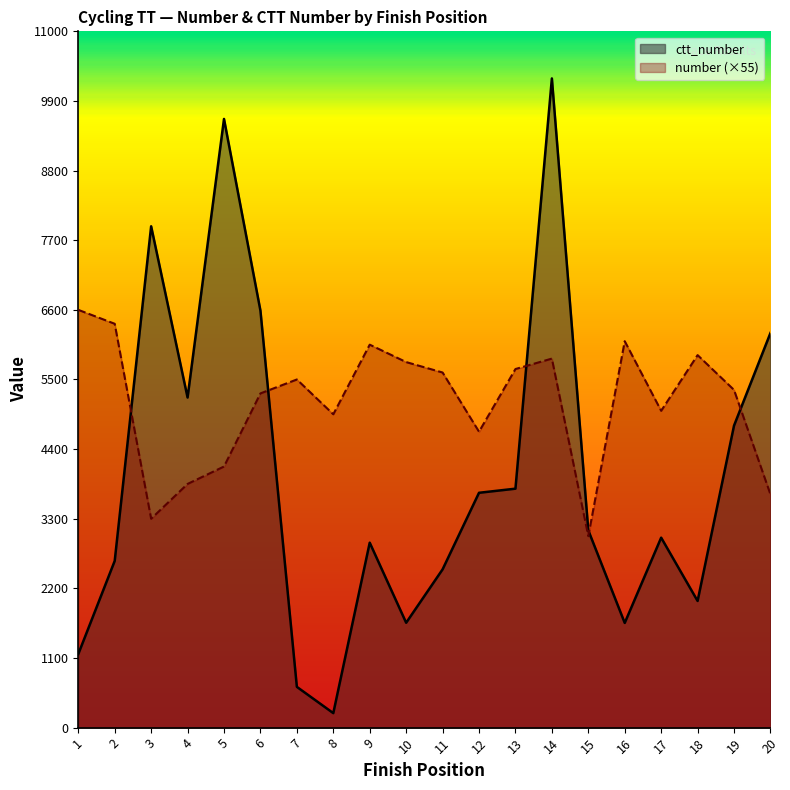

Which series changed the most between 12 and 17?

ctt_number